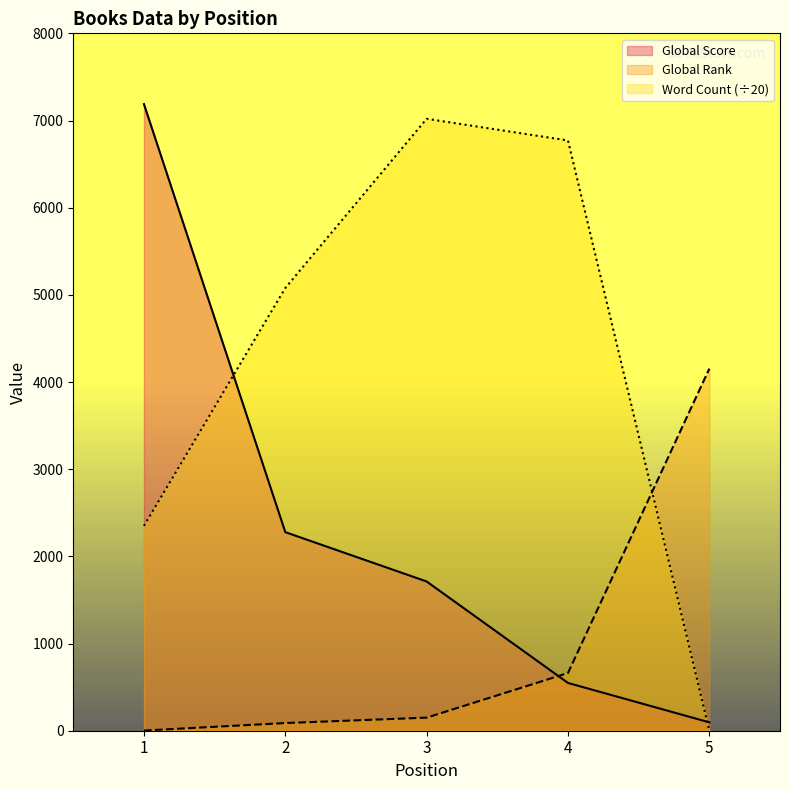

True or false: Global Rank and Global Score cross at least once.

True